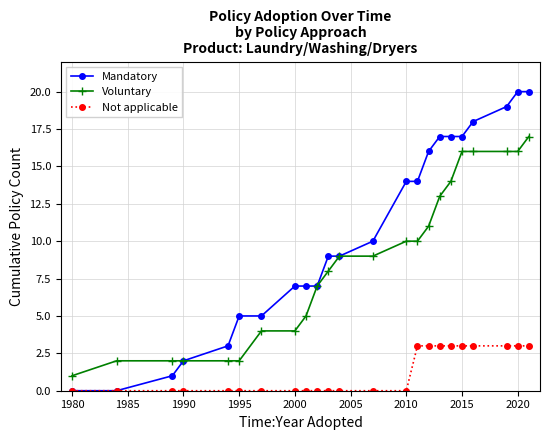

What is the maximum value shown in the chart?

20